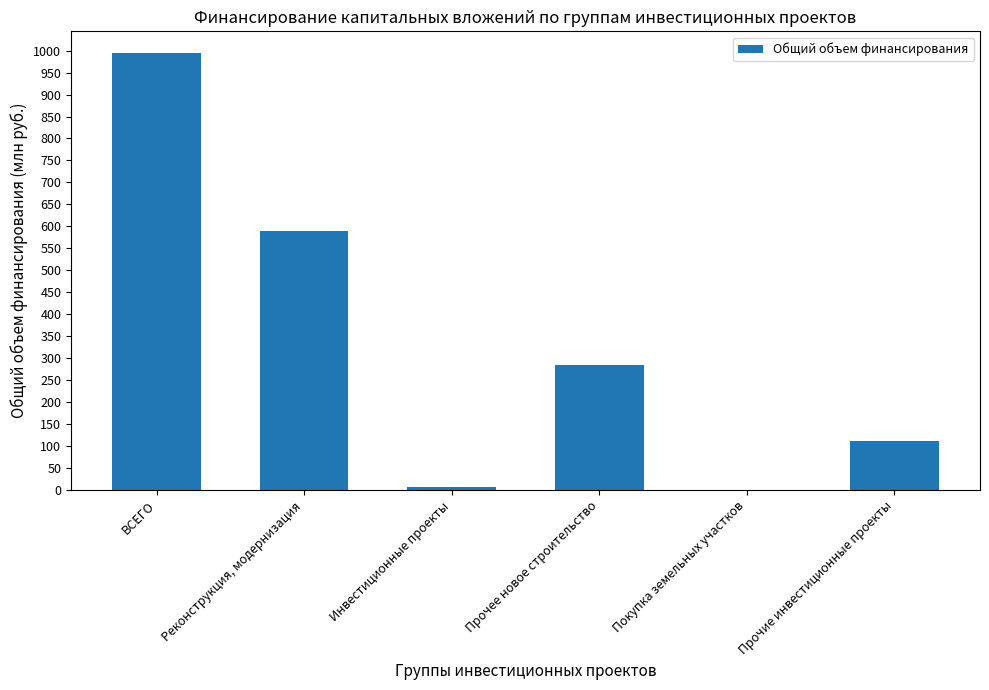

Where is the data nearest to the value 497?

Реконструкция, модернизация